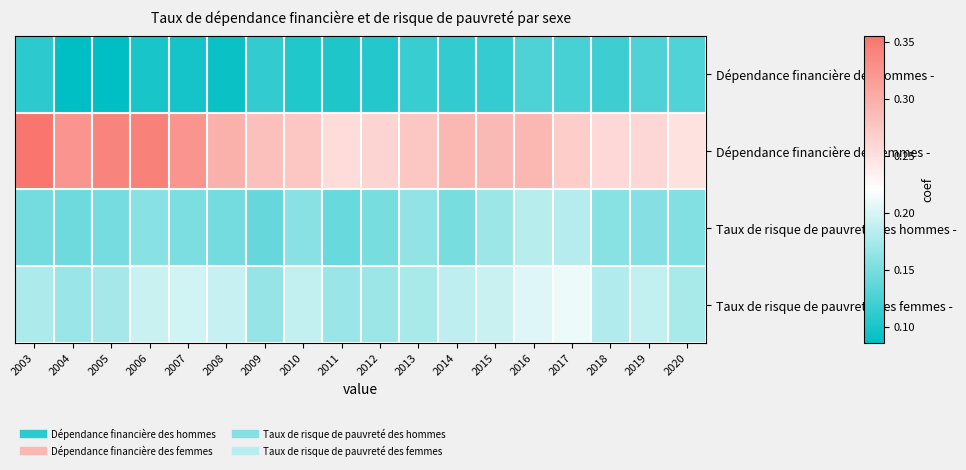

What is the difference between the highest and lowest values at 2005?

0.3